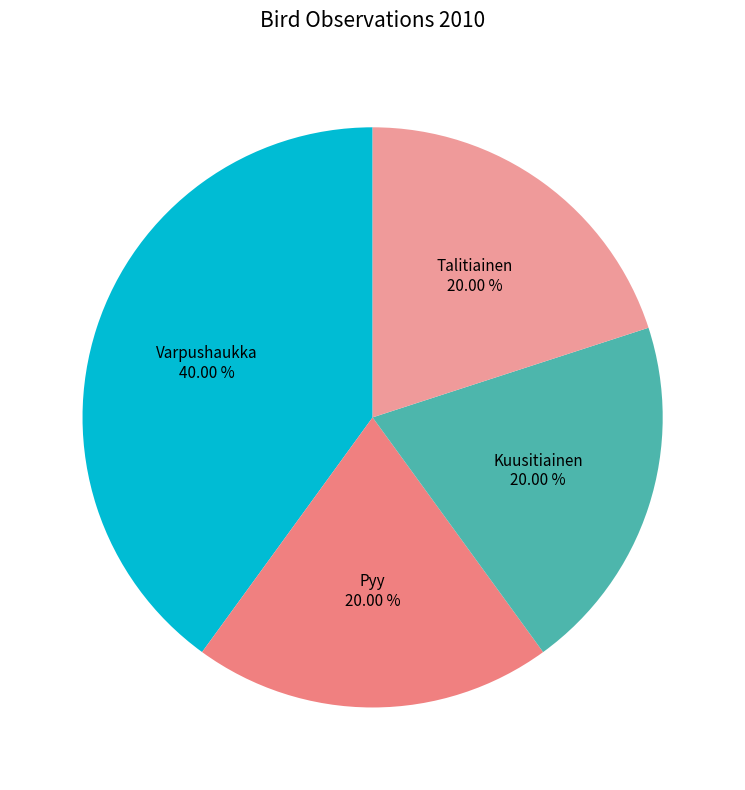

Is it true that Kuusitiainen is 20% of the pie?

True